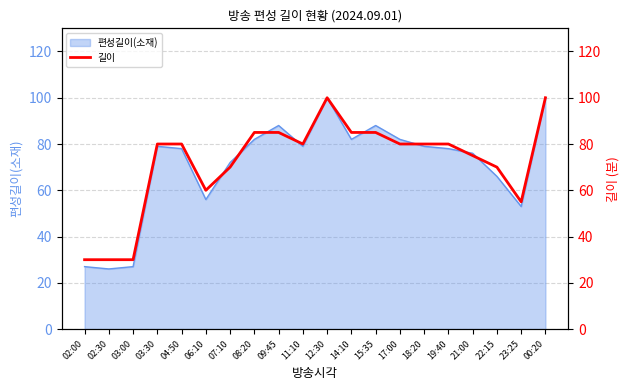

What is the value of the 7th point from the left?

70